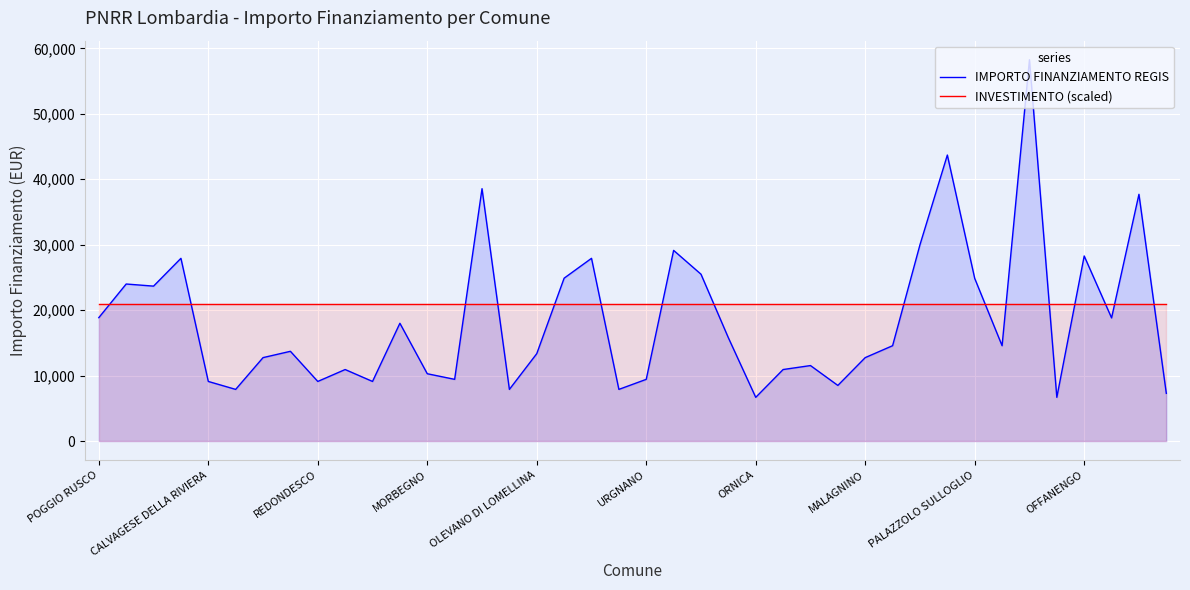

What are all the series names shown in the legend?

IMPORTO FINANZIAMENTO REGIS, INVESTIMENTO (scaled)